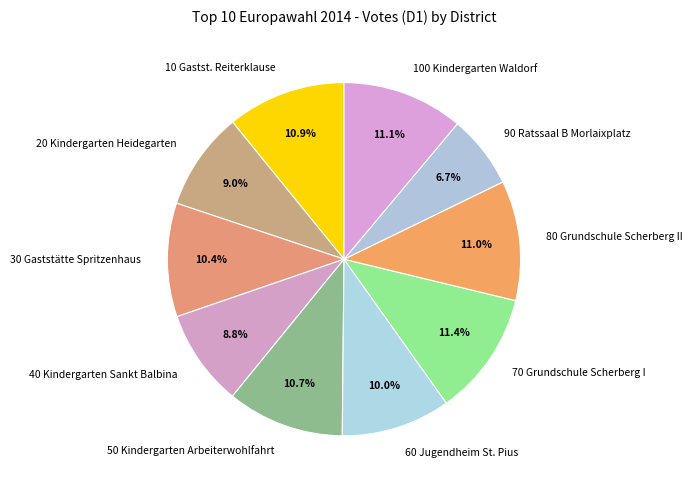

What is the total percentage of 50 Kindergarten Arbeiterwohlfahrt and 90 Ratssaal B Morlaixplatz?

17.4%